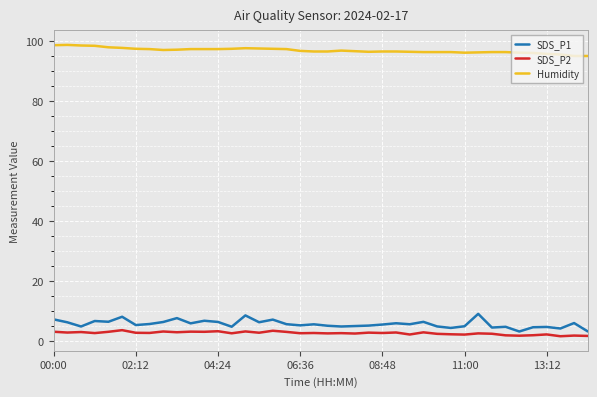

What is the greatest value displayed?

98.8